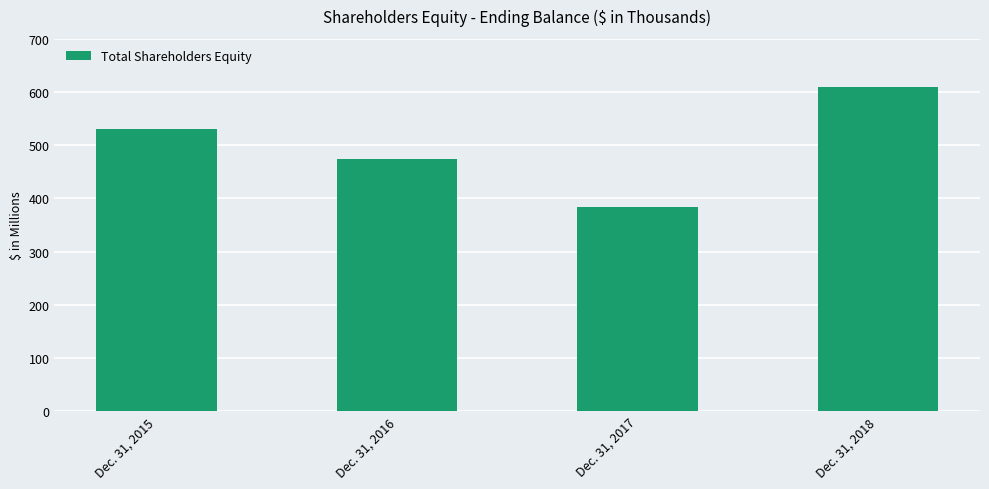

The chart shows a value of 608908 at Dec. 31, 2018. True or false?

True